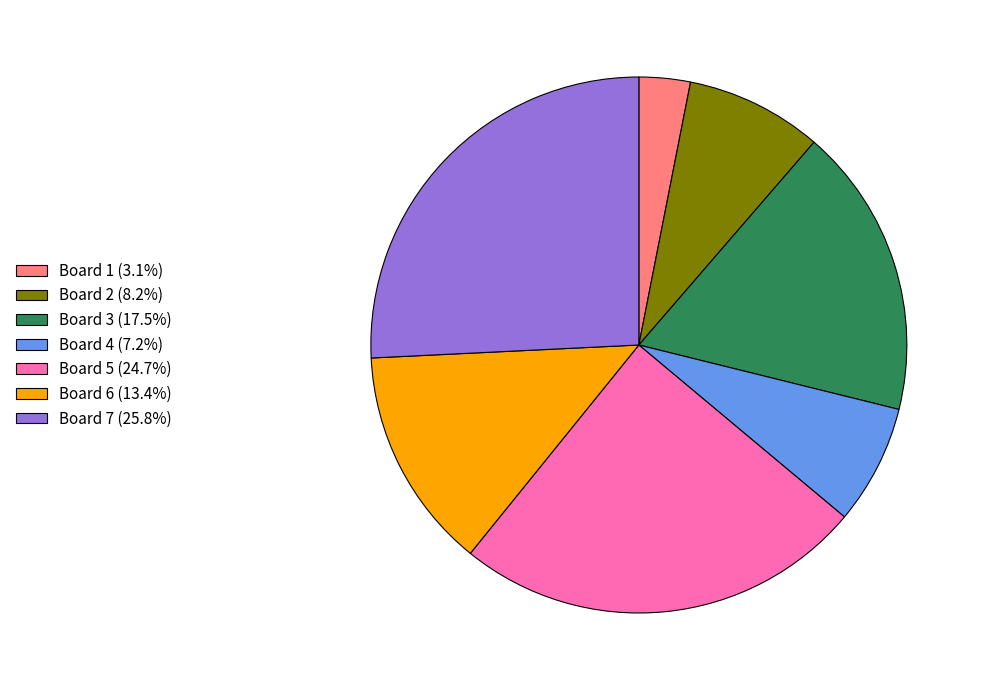

Approximately how many times larger is the value at Board 4 (7.2%) compared to Board 1 (3.1%)?

2.3